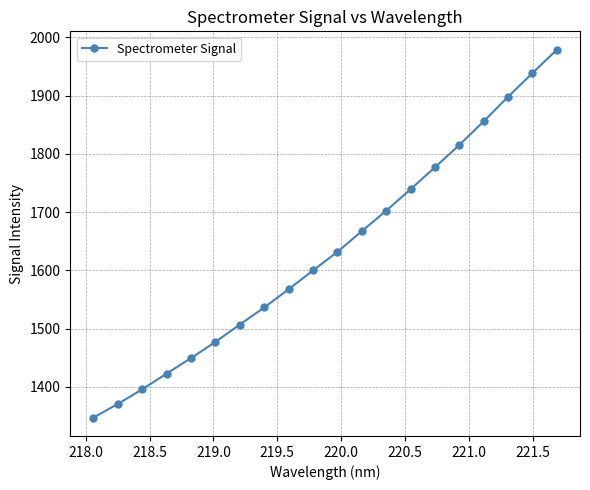

What is the value of the 12th point from the left?

1667.4